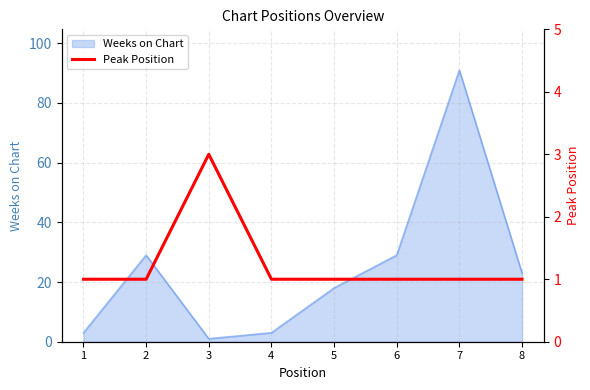

The Weeks on Chart series shows 1 at 3. True or false?

True